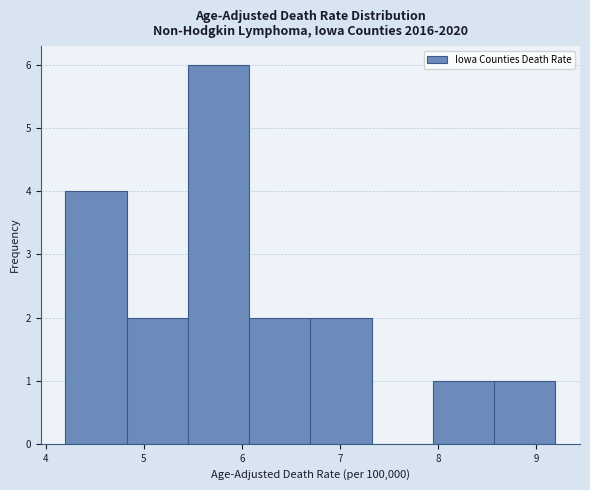

Which range on the x-axis has the tallest bar?

5.5 to 6.1